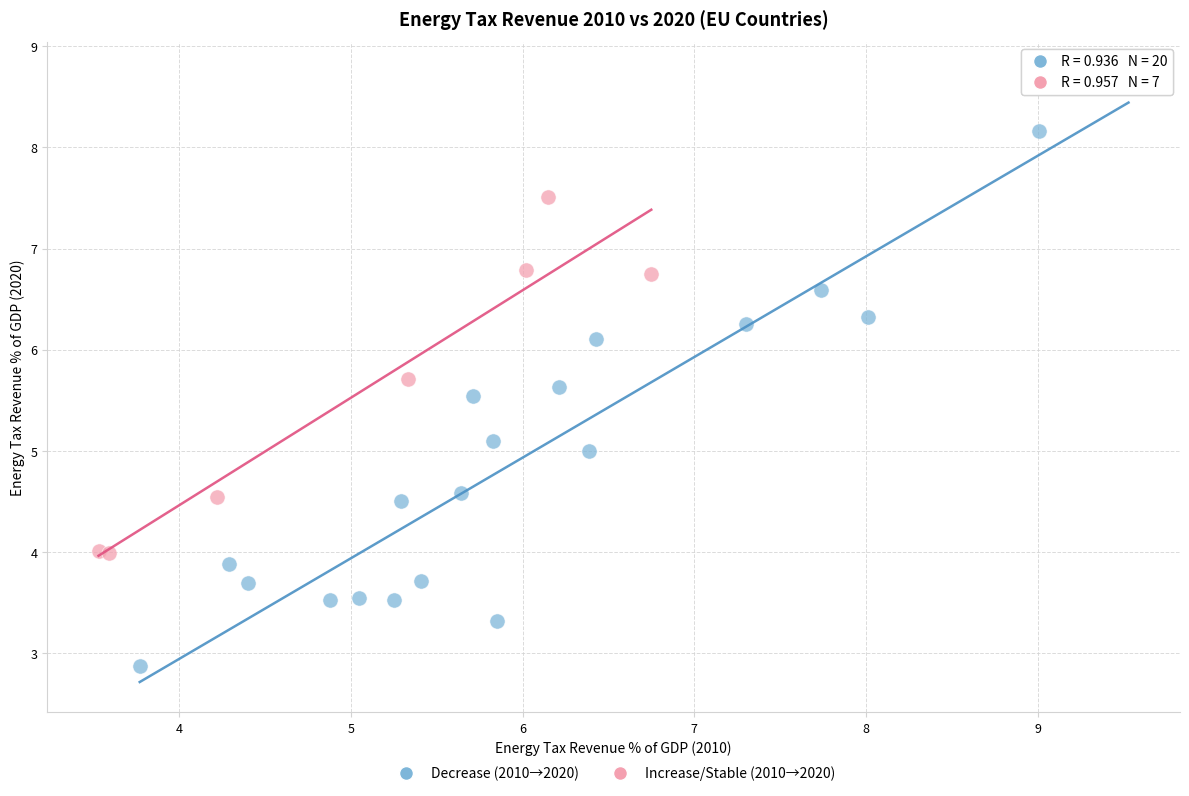

Which series has the widest spread of Y values?

Decrease (2010→2020)